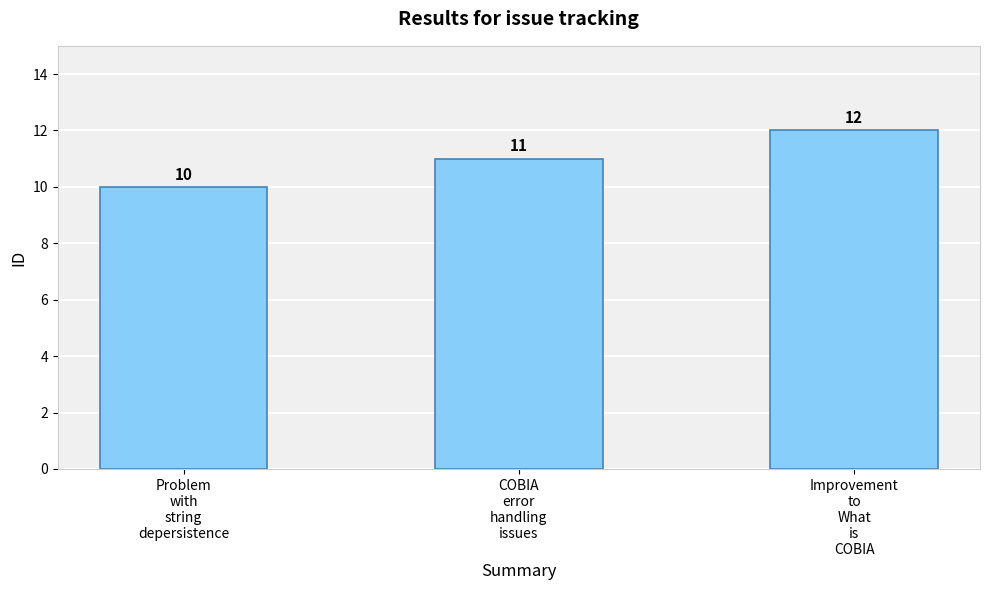

How many values are between 10 and 12?

3